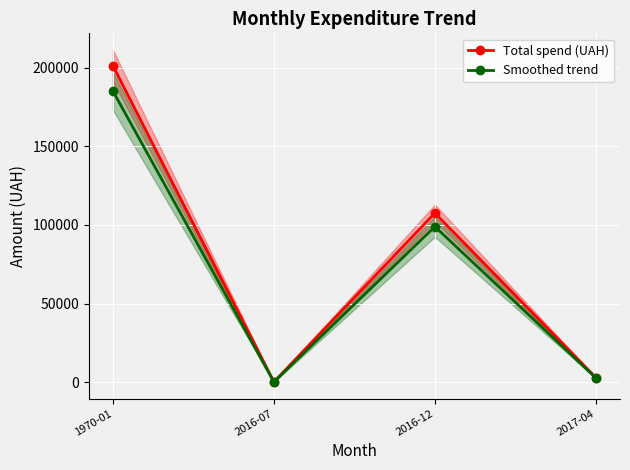

How many lines are shown in the chart?

2